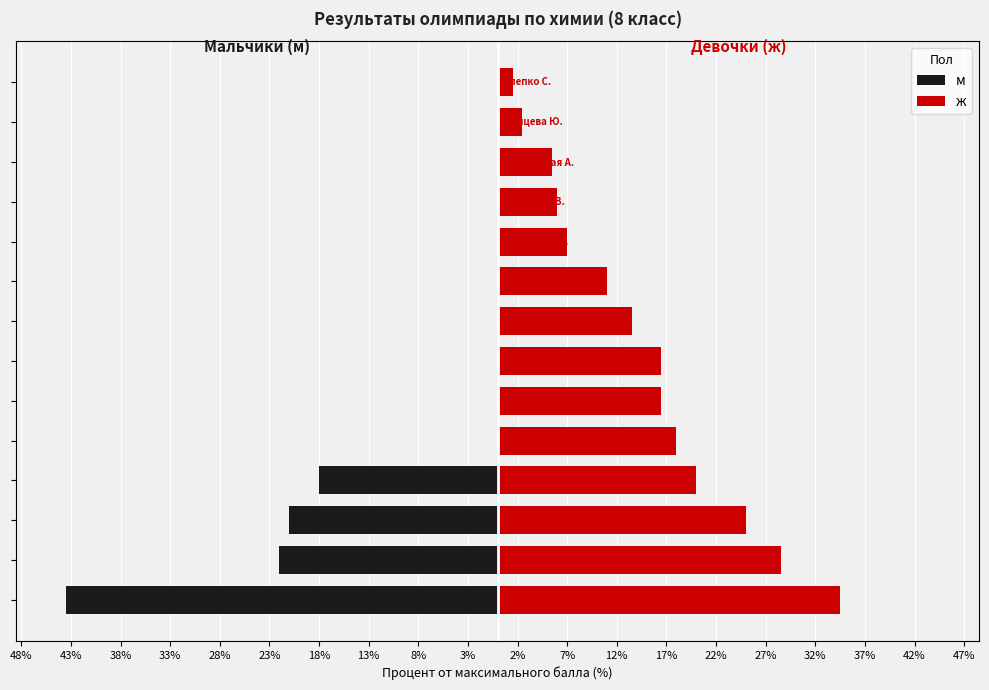

Rank the series by their average value, from highest to lowest.

ж, м